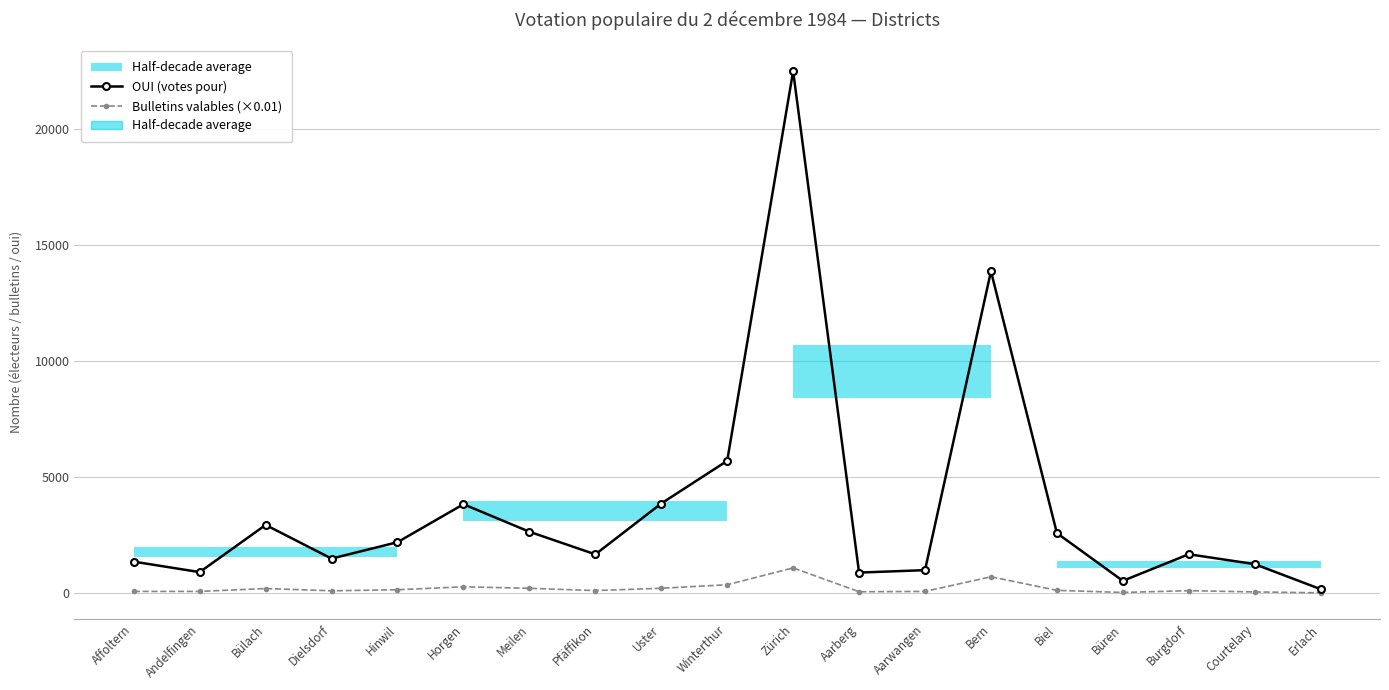

Which series has the largest range (max minus min)?

OUI (votes pour)